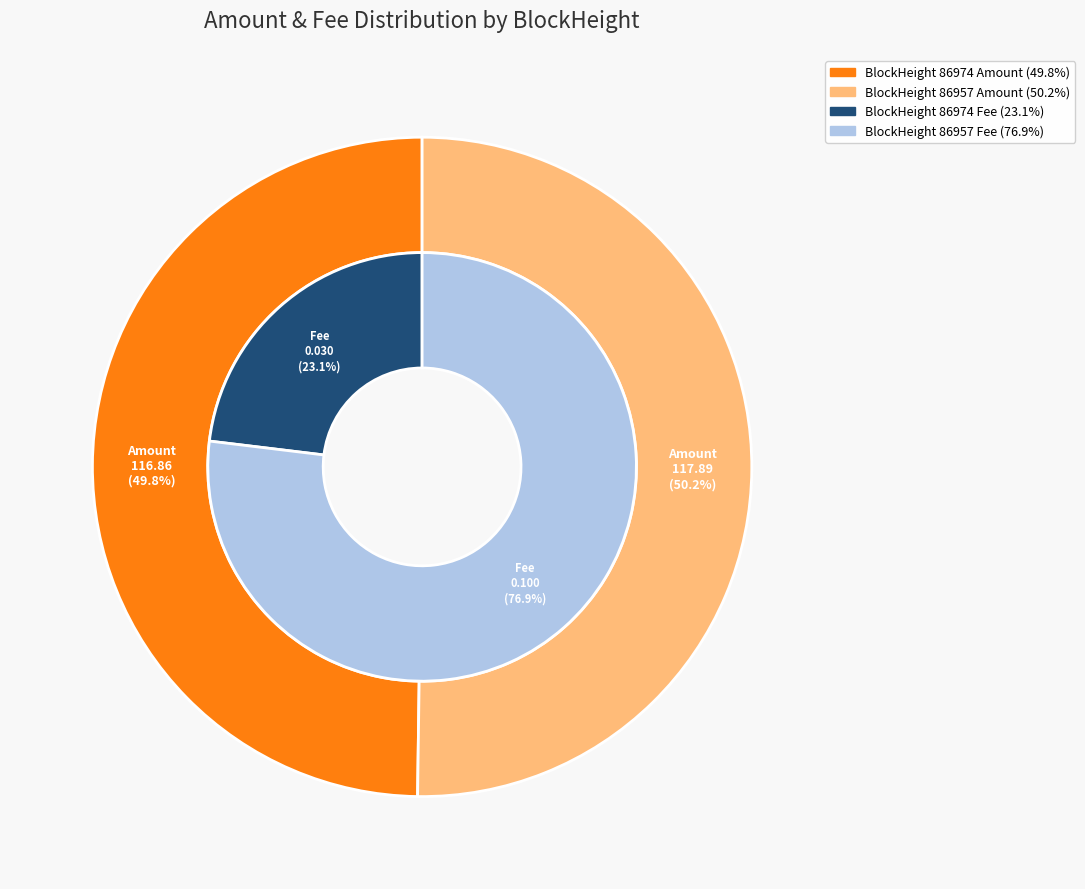

To the nearest percent, what is the average slice percentage?

50%